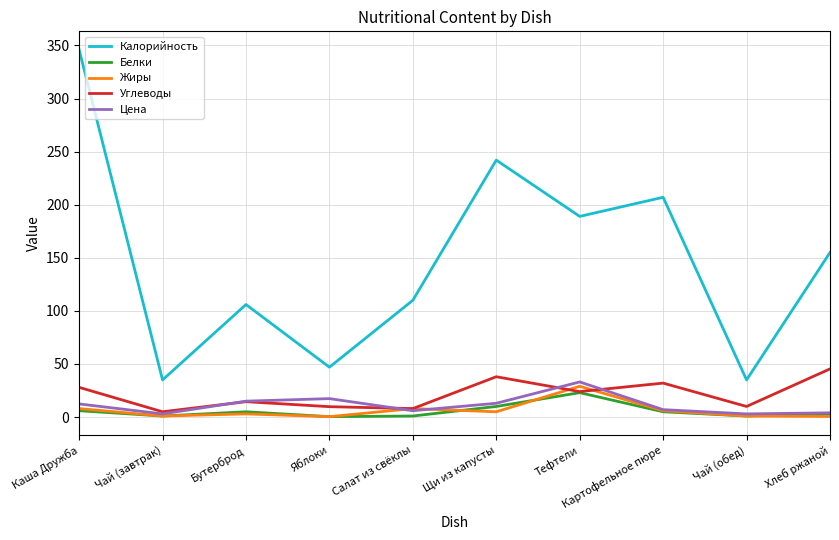

How many series are shown in this chart?

5